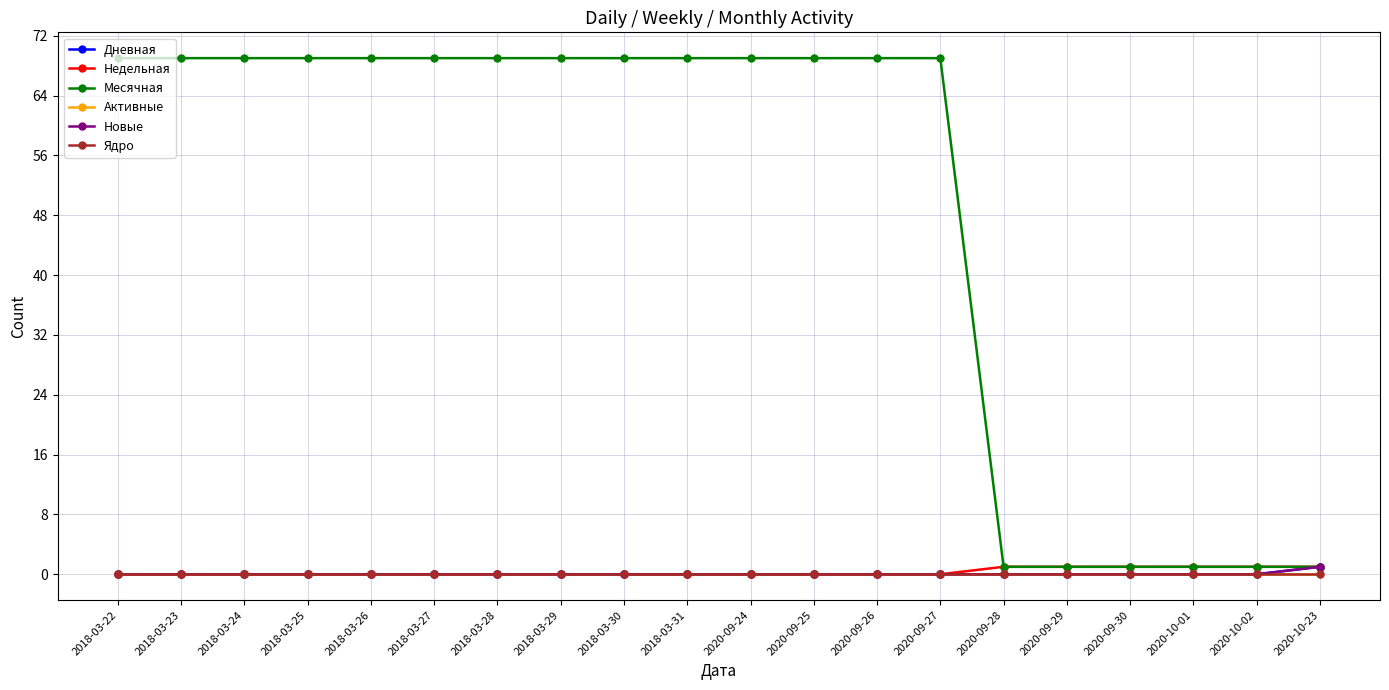

Does the chart have visible grid lines?

Yes